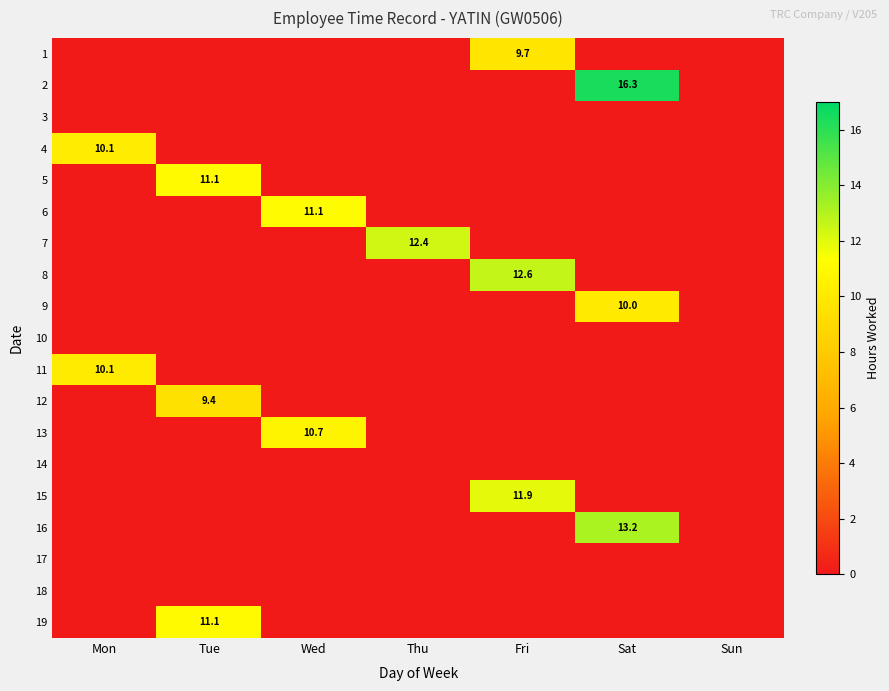

The 6 series shows 6.6 at Wed. True or false?

False